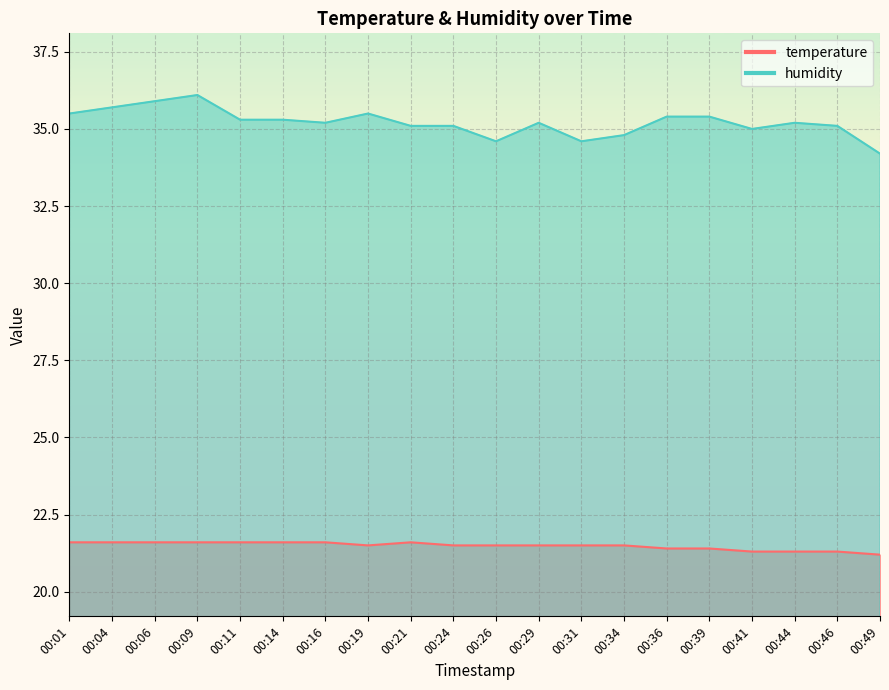

Which label corresponds to the smallest value in the chart?

00:49